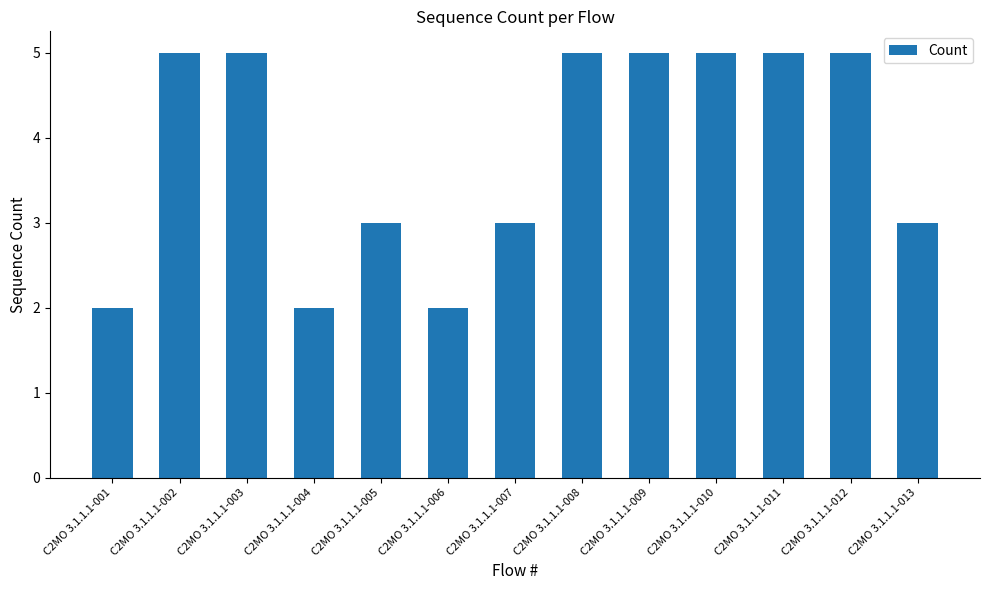

What is the difference between the maximum and minimum values?

3